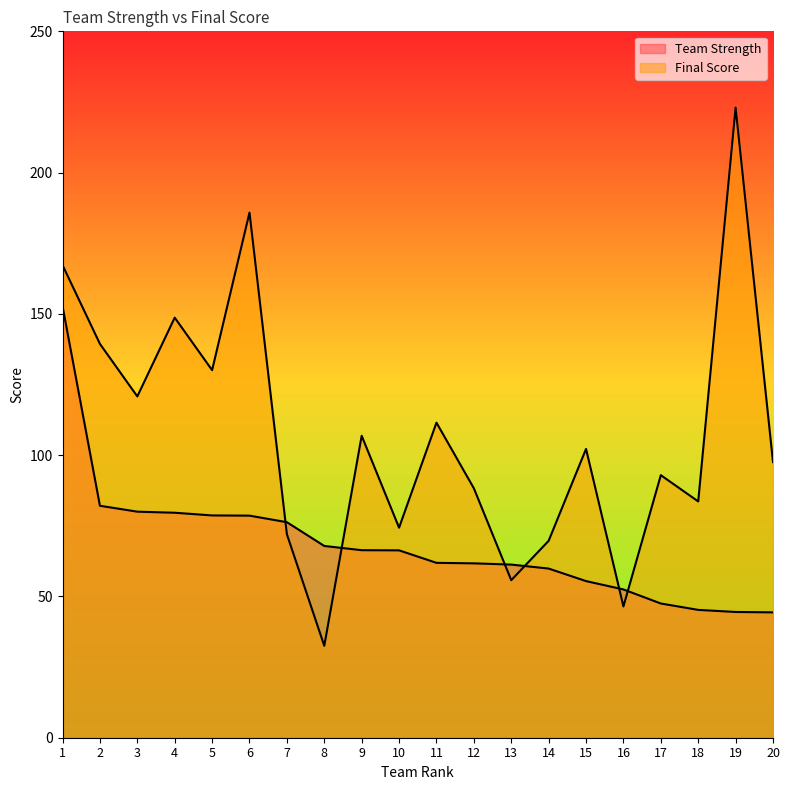

How many lines are shown in the chart?

2